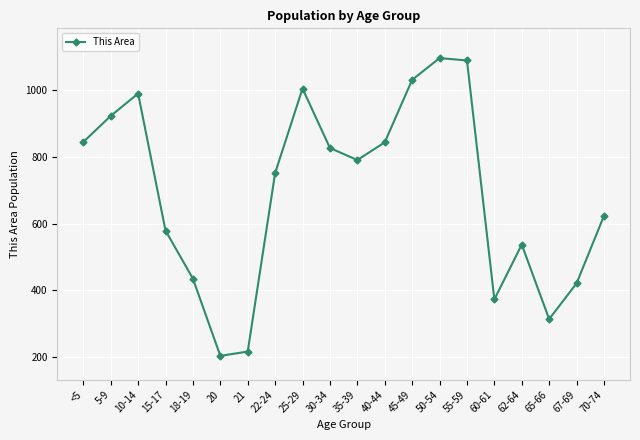

How many interior local peaks (higher than both neighbors) does the data have?

4